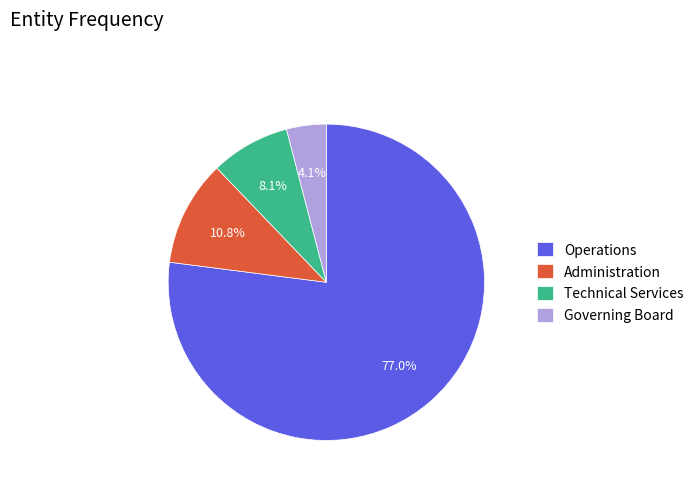

How many segments does this pie chart have?

4